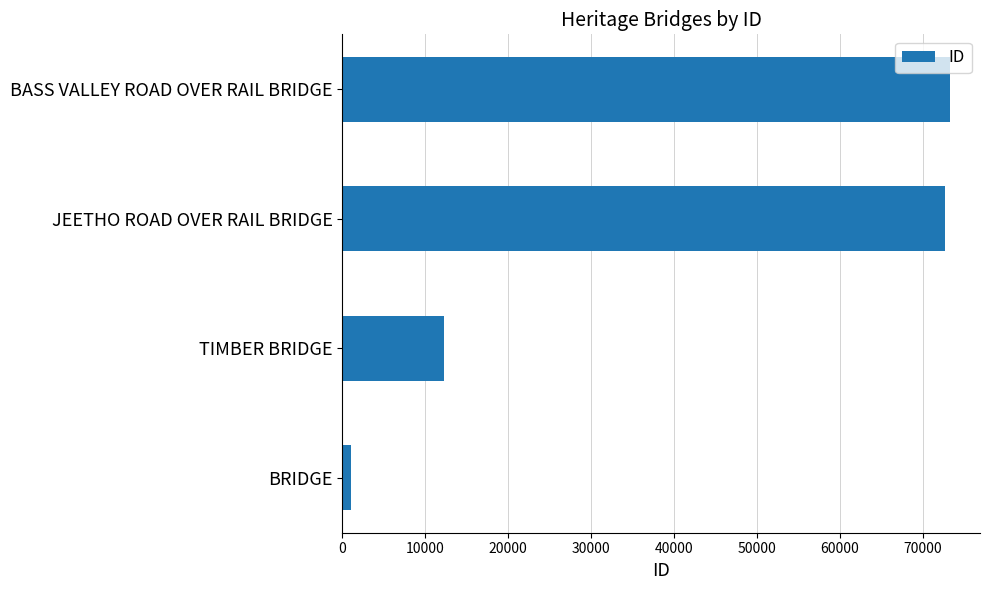

Between BRIDGE and TIMBER BRIDGE, which is larger?

TIMBER BRIDGE